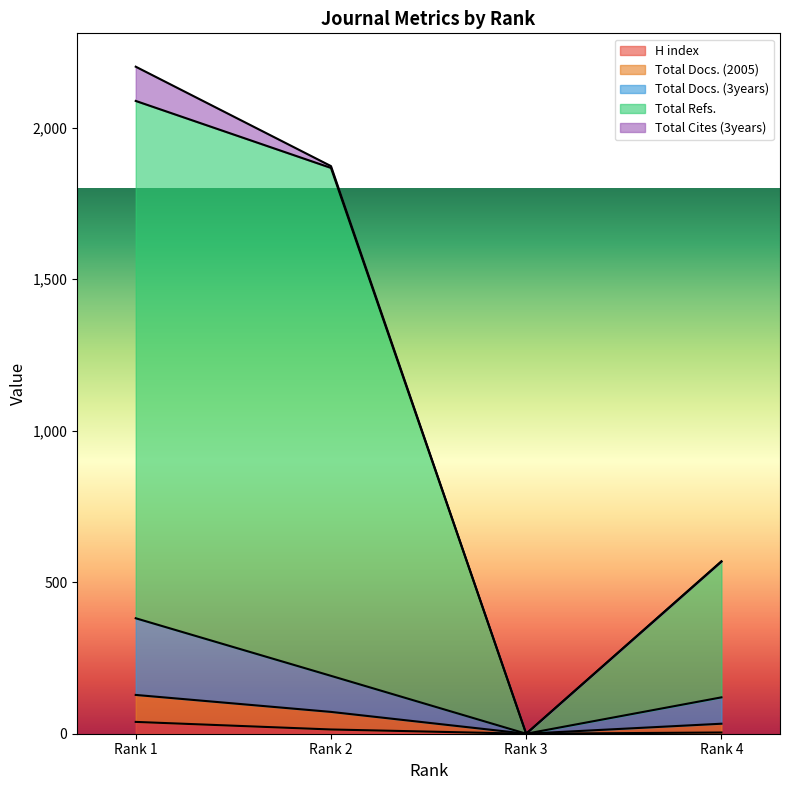

The Total Refs. series shows 3239 at Rank 1. True or false?

False